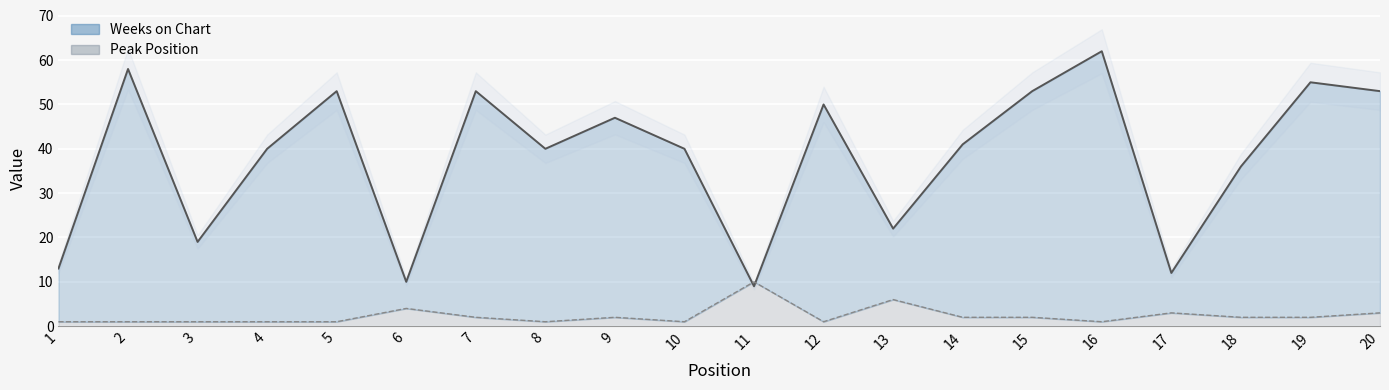

At which category is the sum across all series the highest?

16